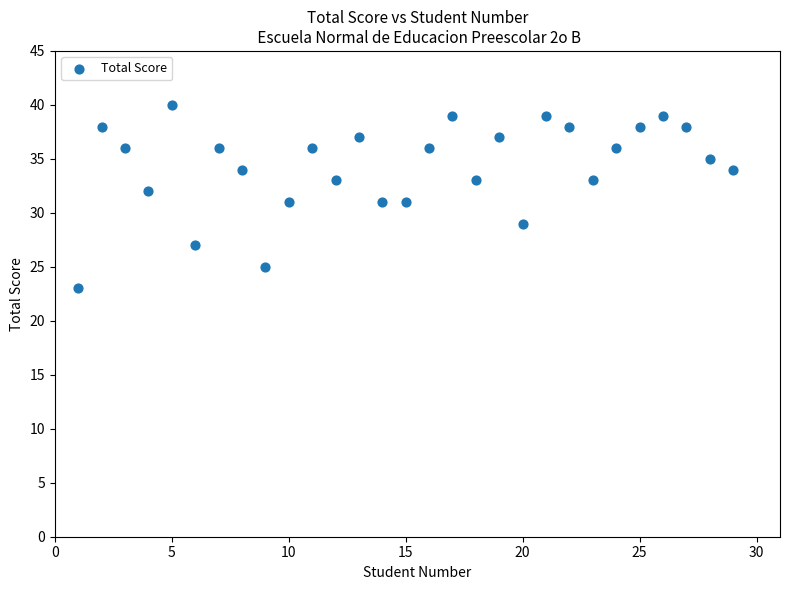

What is the range of X values (max minus min)?

28